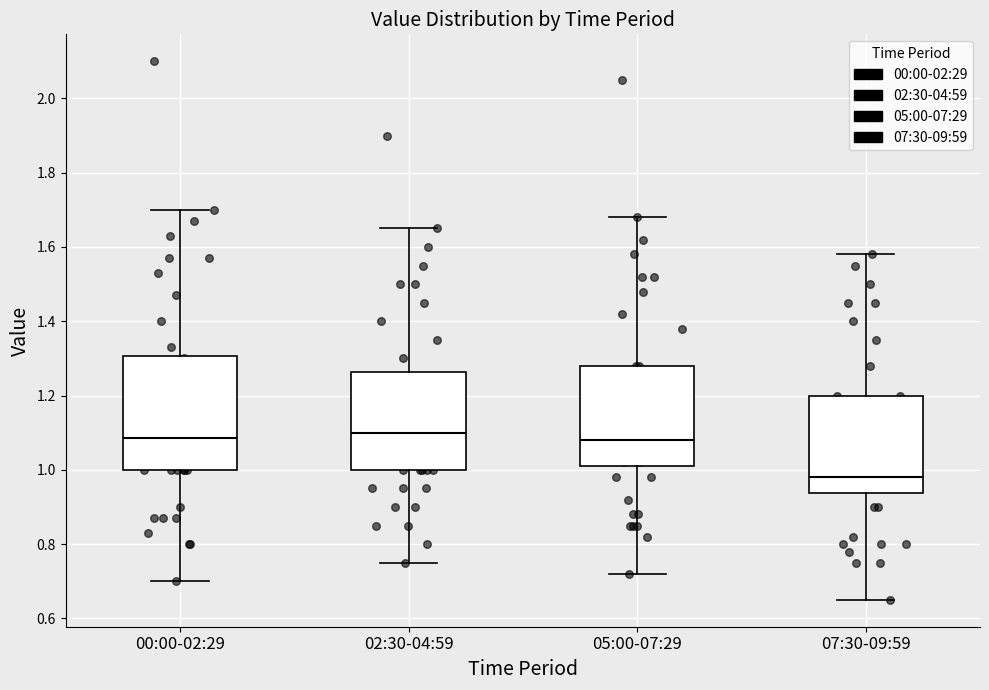

Which box is the tallest, from its lower edge to its upper edge?

00:00-02:29